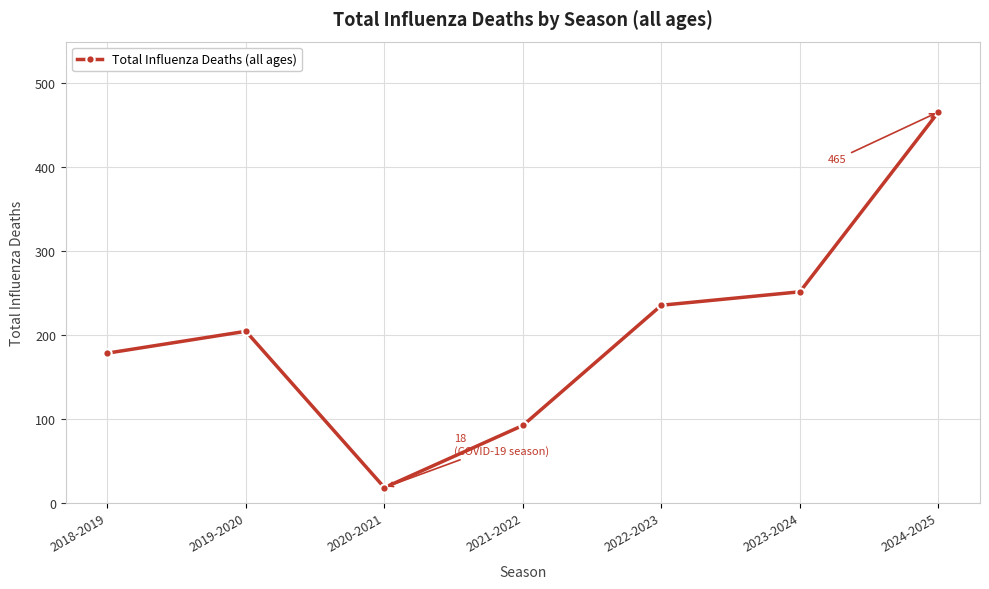

What is the difference between the values at 2019-2020 and 2020-2021?

186